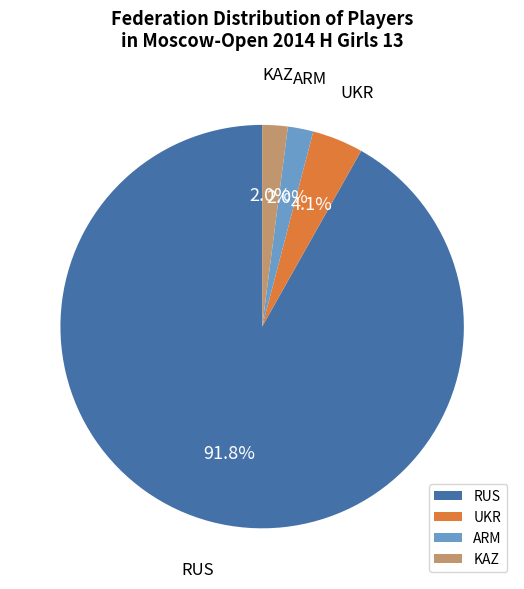

Which category has the biggest portion of the pie?

RUS